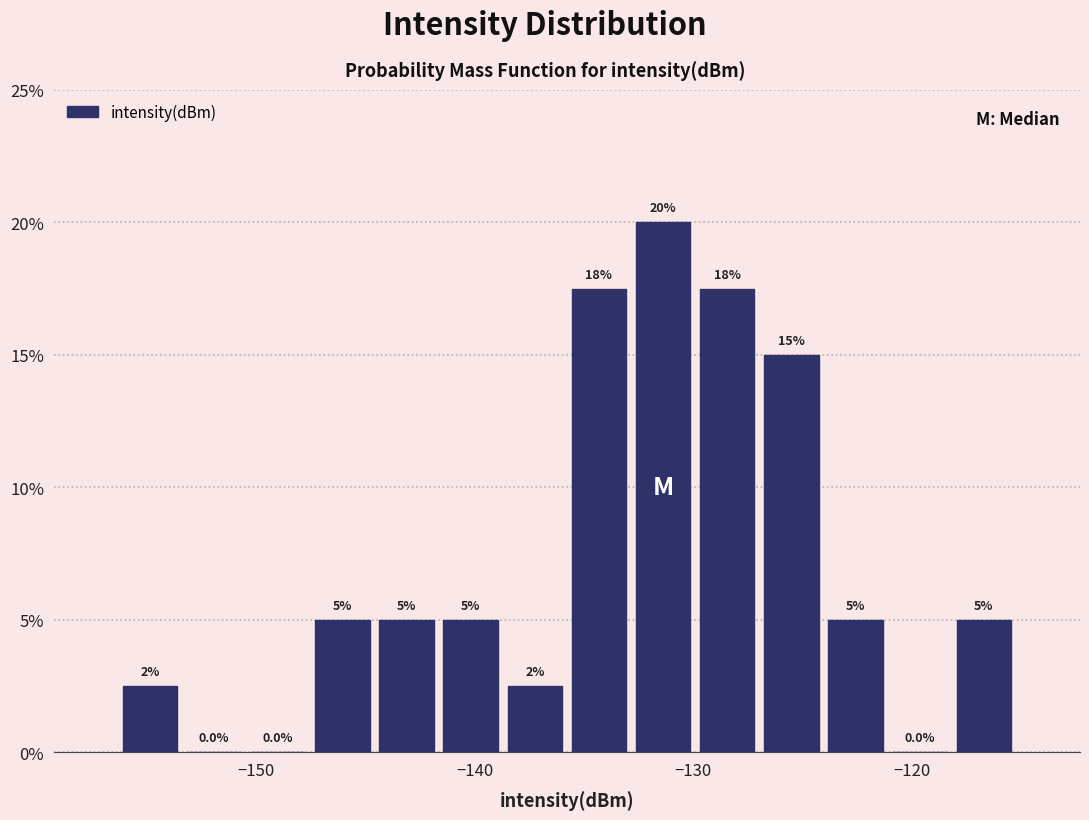

Around what value on the x-axis is the tallest bar? Give the approximate position of its centre, as read against the axis.

-131